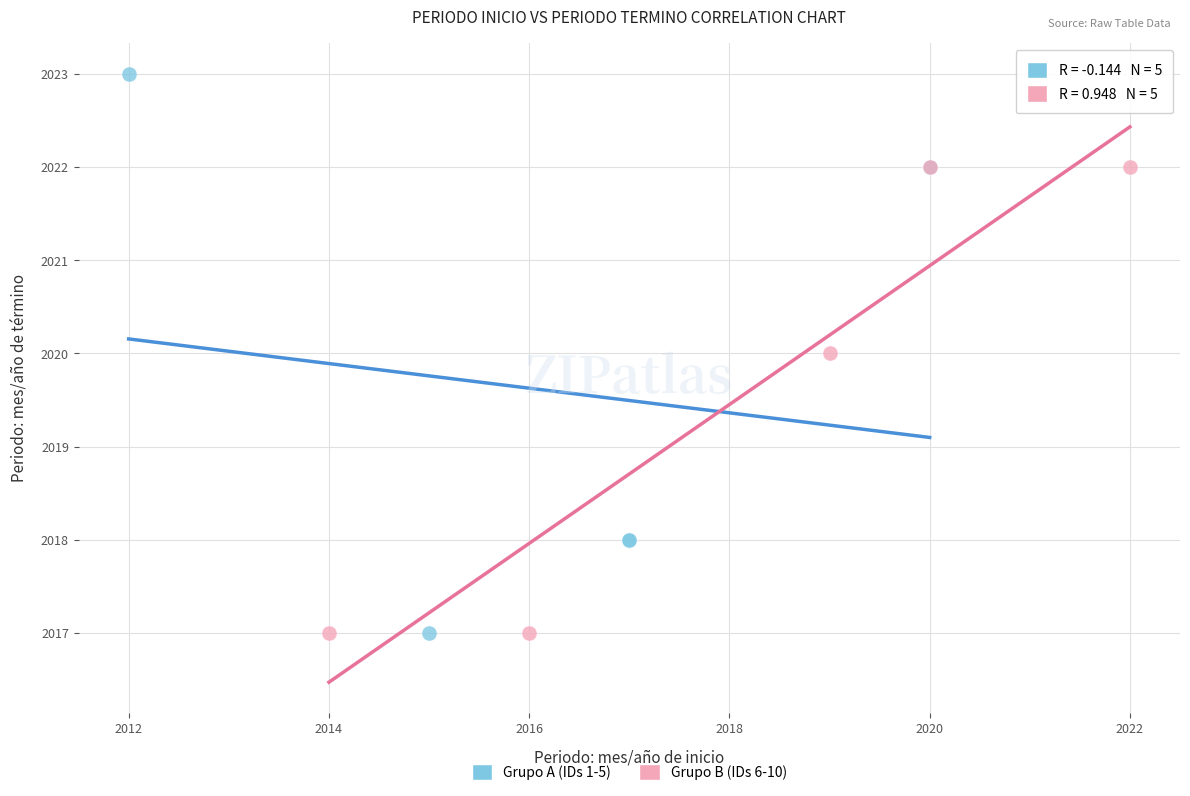

Which series has the largest Y range (max minus min)?

Grupo A (IDs 1-5)